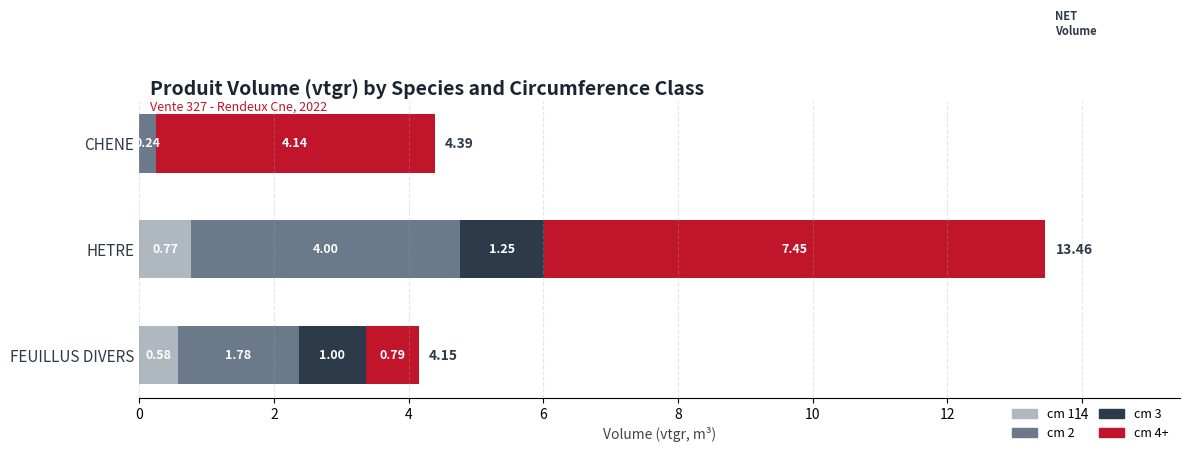

How many series are shown in this chart?

4